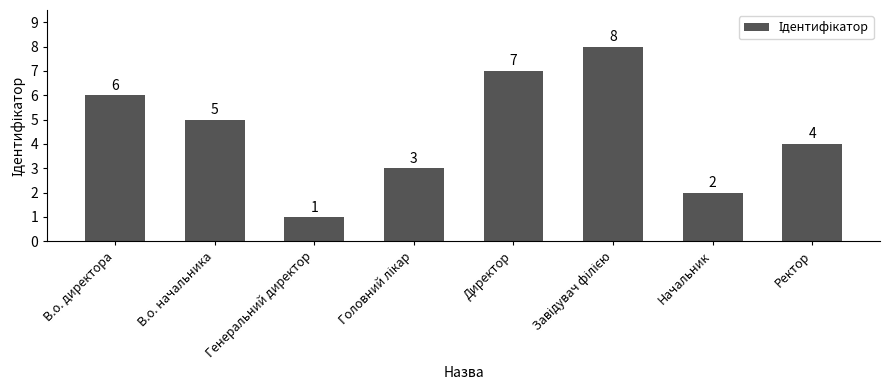

What is the difference between the maximum and minimum values?

7